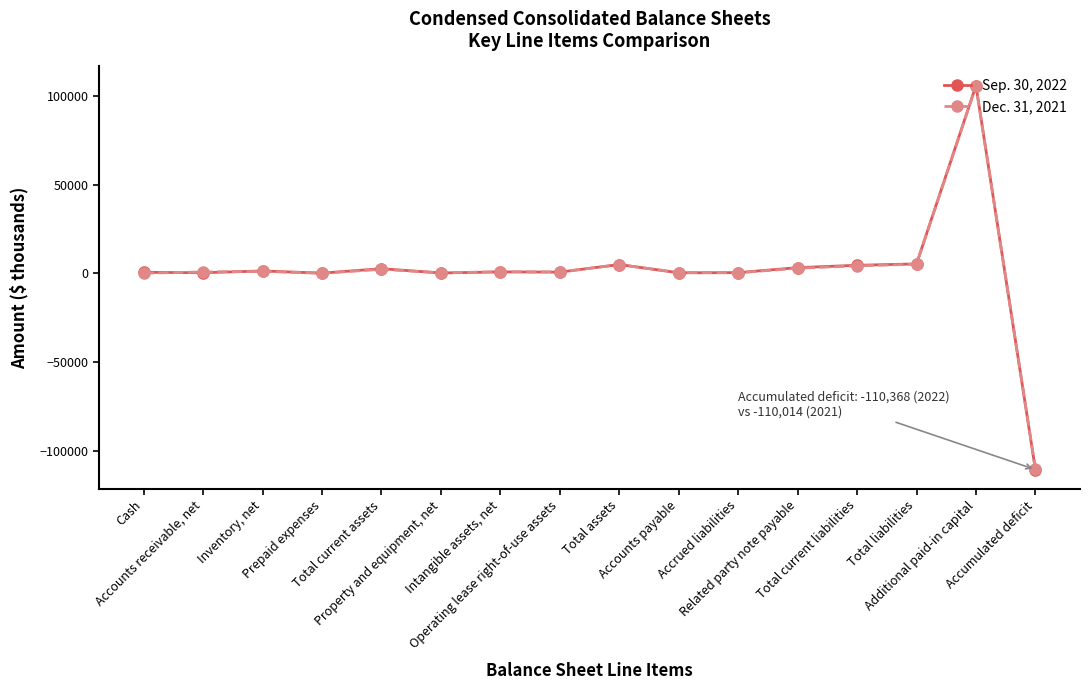

Does the chart display data point markers on the line(s)?

Yes